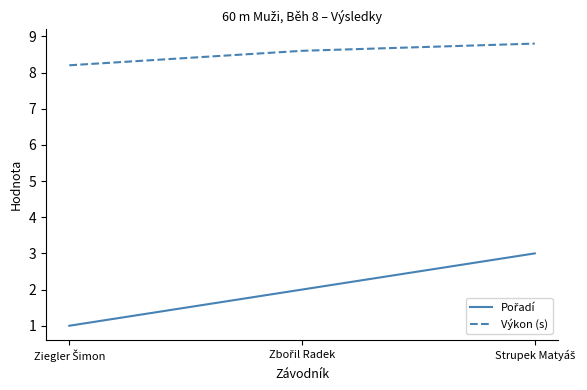

What is the average value of the Výkon (s) series?

8.5